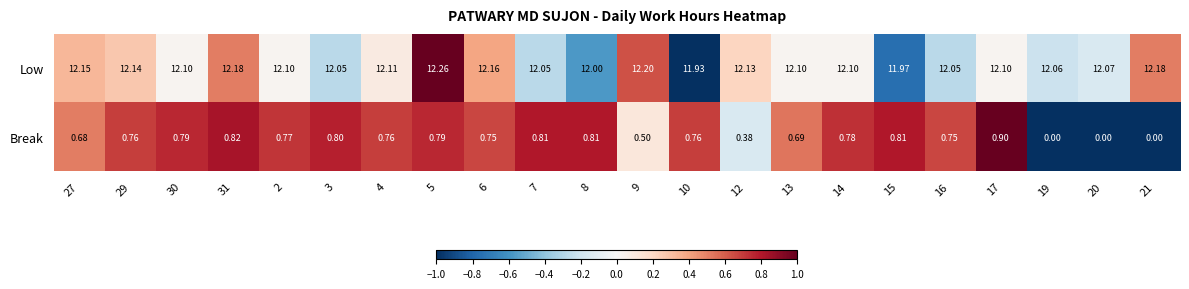

Which series has the largest total across all categories?

Low